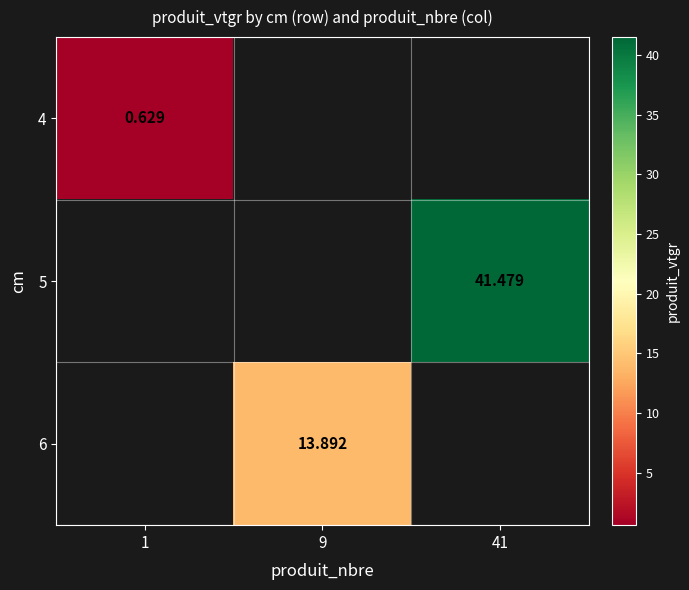

Which category has the lowest value across all series?

1